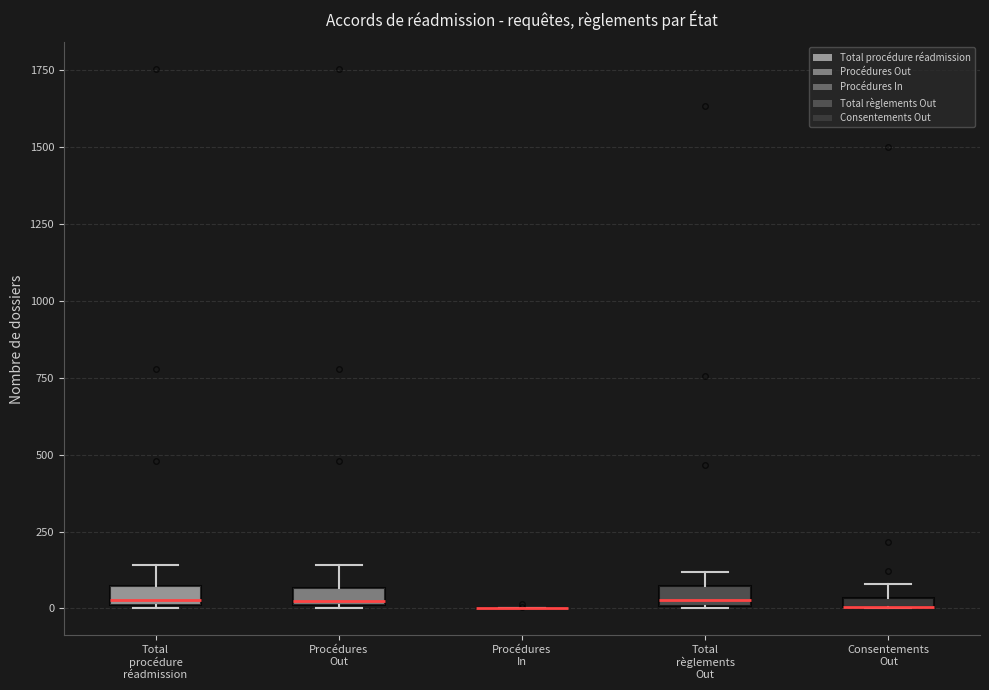

Where is the lower edge of the box for Total règlements Out on the y-axis? The values are not printed on the chart, so give them approximately, as read against the axis.

0